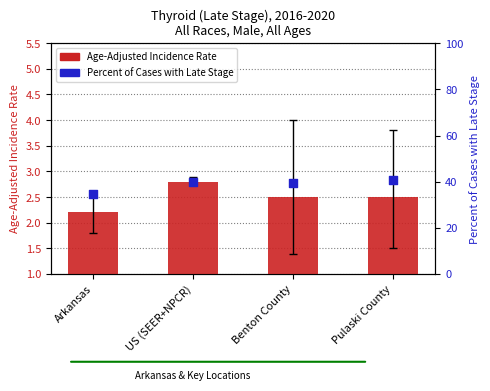

Which series has the widest spread of Y values?

Percent of Cases with Late Stage